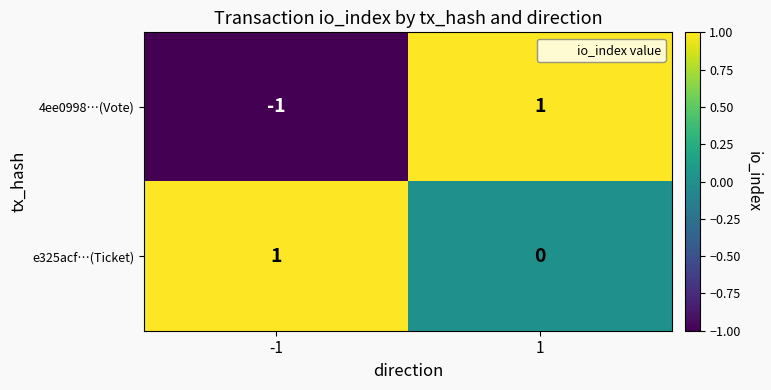

Which series has the largest total across all categories?

e325acf…(Ticket)